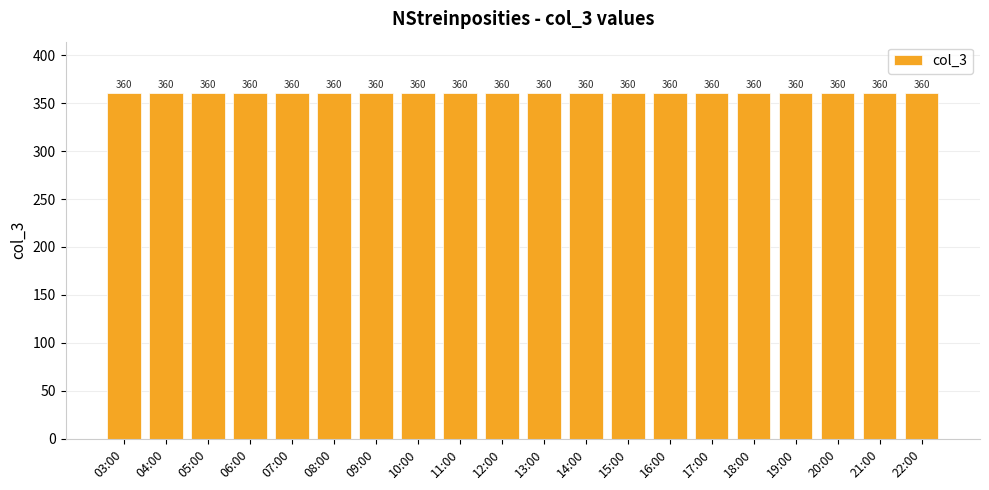

Read the value at 14:00, to the nearest 10.

360